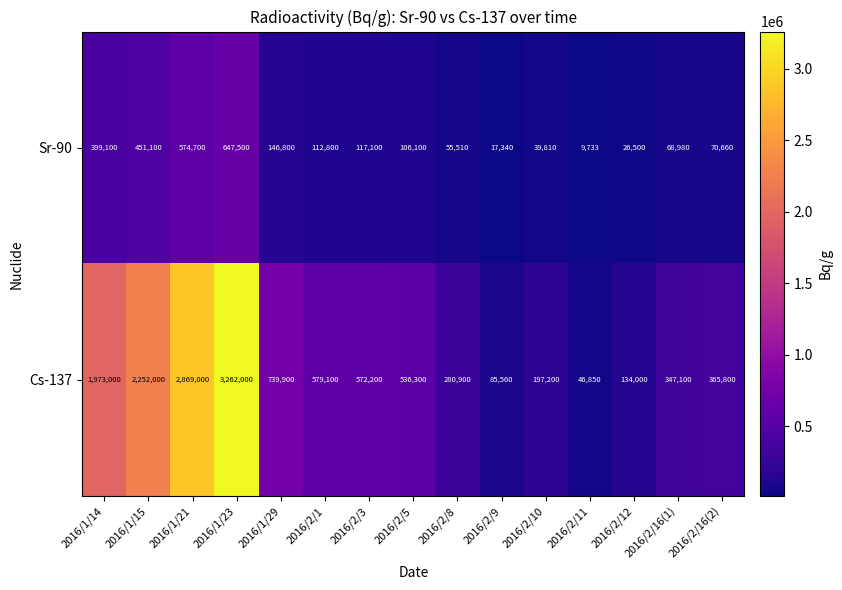

What is the difference between the maximum and minimum values in the Sr-90 series?

637767